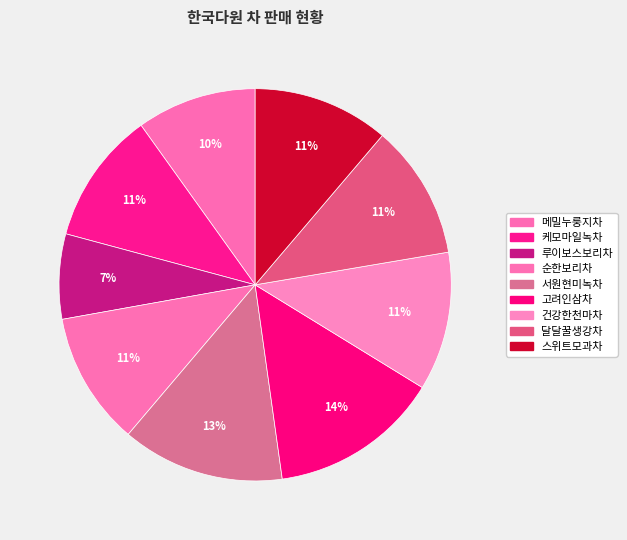

Count the number of slices in the pie.

9